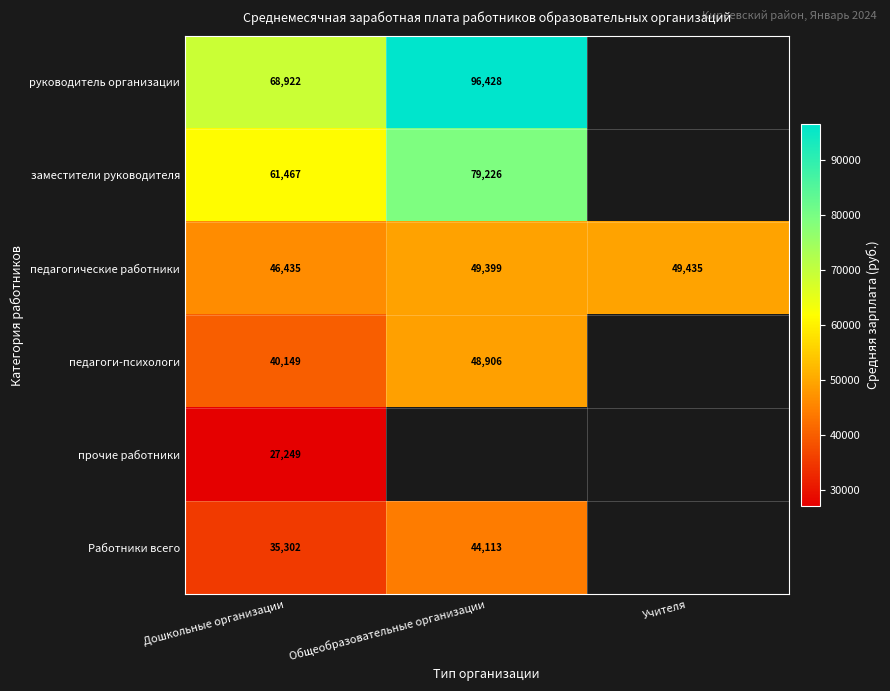

How many data points in педагогические работники are less than 49399?

1